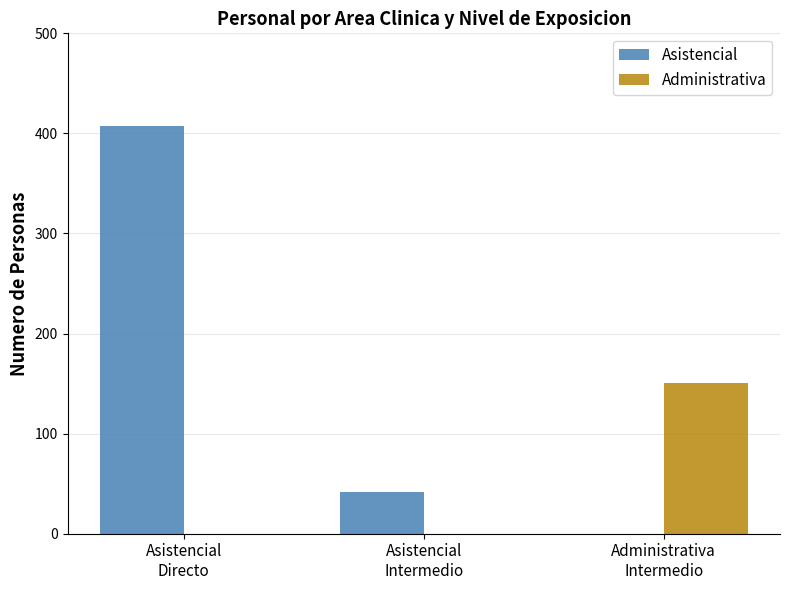

What is the sum of all Administrativa values?

151